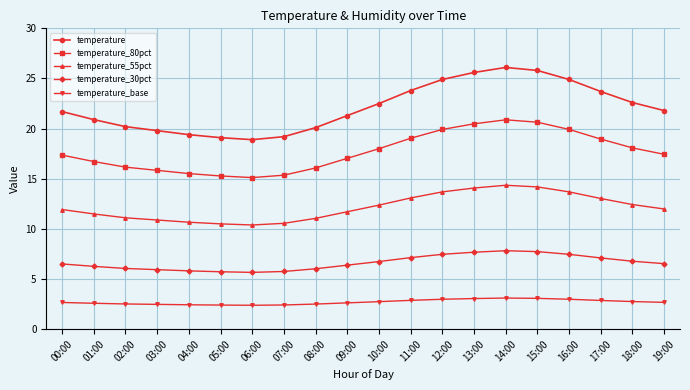

What is the sum of all temperature_55pct values?

243.3